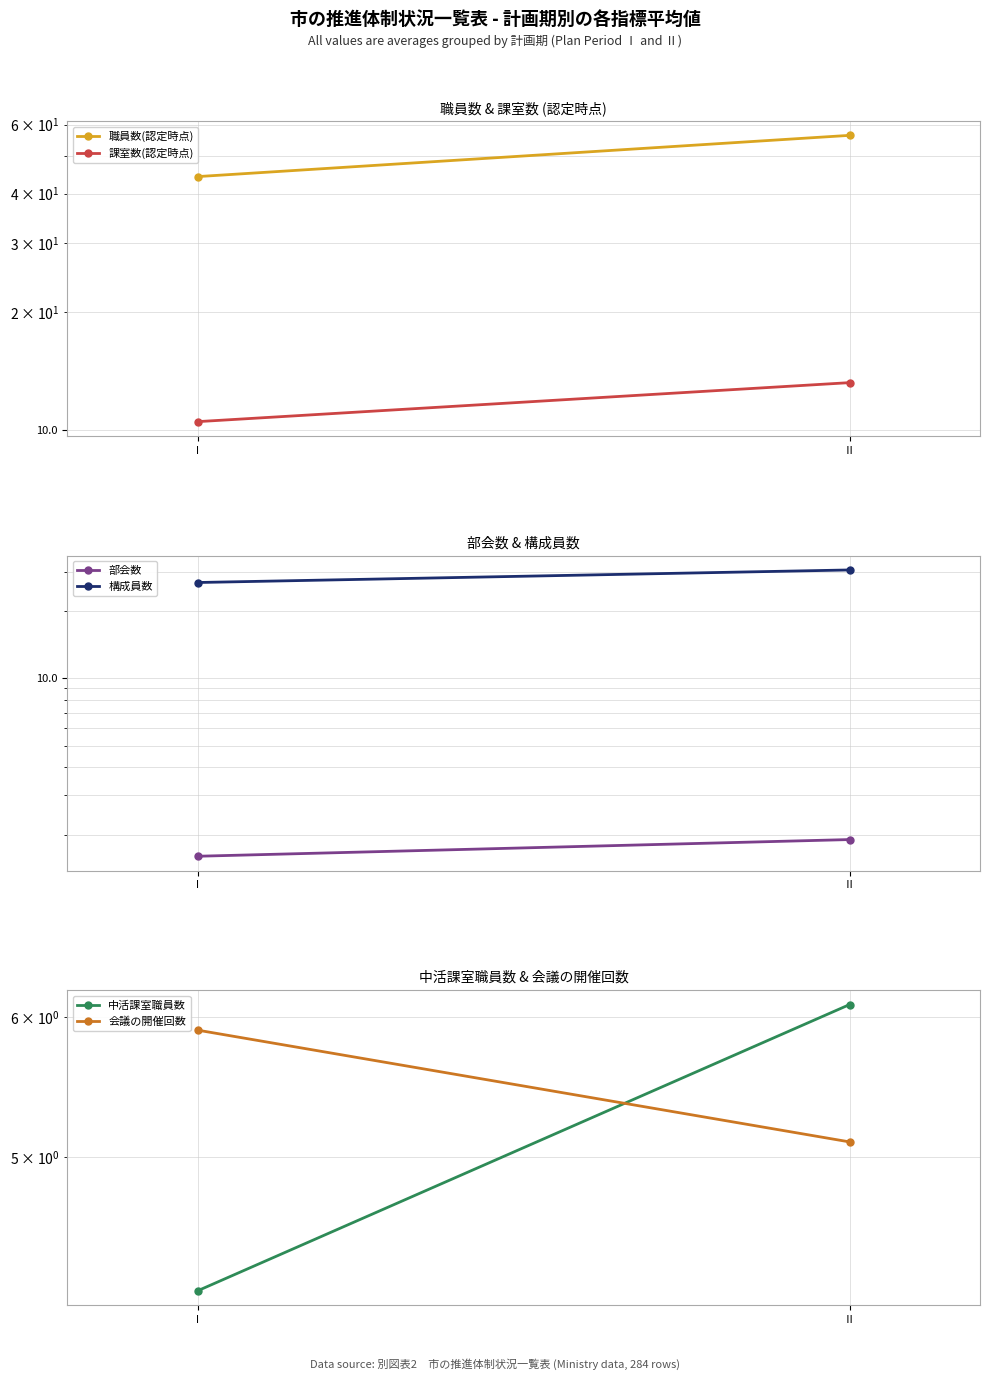

Between Ⅰ and Ⅱ, which series saw the biggest shift?

職員数(認定時点)